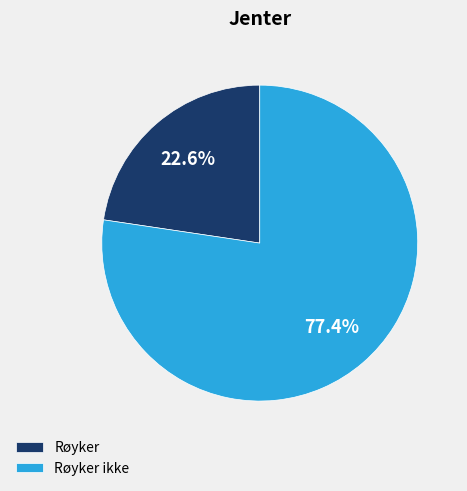

How many slices are in this pie chart?

2